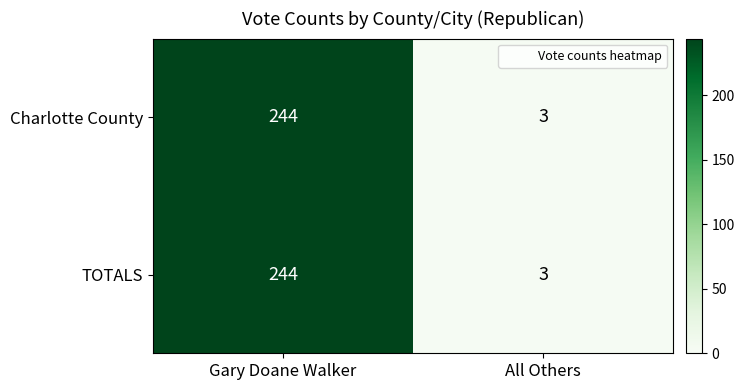

Reading left to right, transcribe all the data shown in this chart.

Charlotte County: 244	3
TOTALS: 244	3